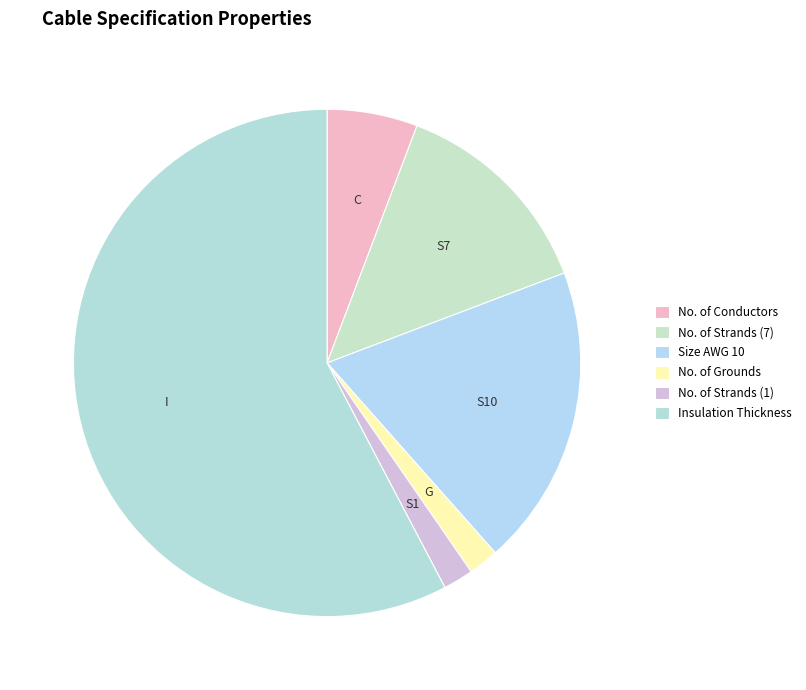

What percentage do Insulation Thickness and No. of Strands (1) together represent?

59.6%